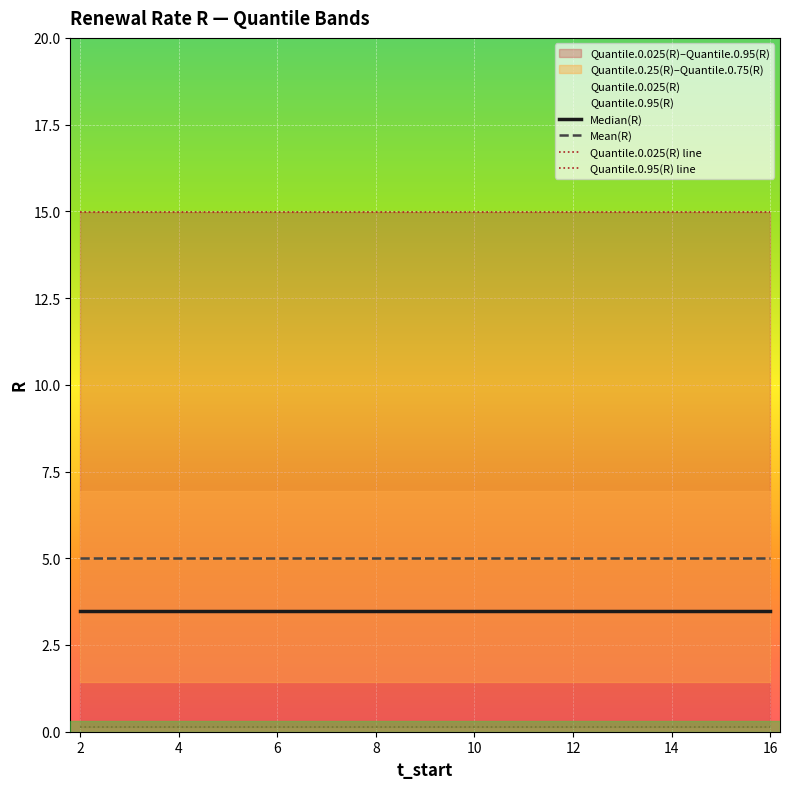

Reading left to right, extract all data points from this chart.

Median(R): 3.5	3.5	3.5	3.5	3.5	3.5	3.5	3.5	3.5	3.5	3.5	3.5	3.5	3.5	3.5
Mean(R): 5.0	5.0	5.0	5.0	5.0	5.0	5.0	5.0	5.0	5.0	5.0	5.0	5.0	5.0	5.0
Quantile.0.025(R) line: 0.1	0.1	0.1	0.1	0.1	0.1	0.1	0.1	0.1	0.1	0.1	0.1	0.1	0.1	0.1
Quantile.0.95(R) line: 15.0	15.0	15.0	15.0	15.0	15.0	15.0	15.0	15.0	15.0	15.0	15.0	15.0	15.0	15.0